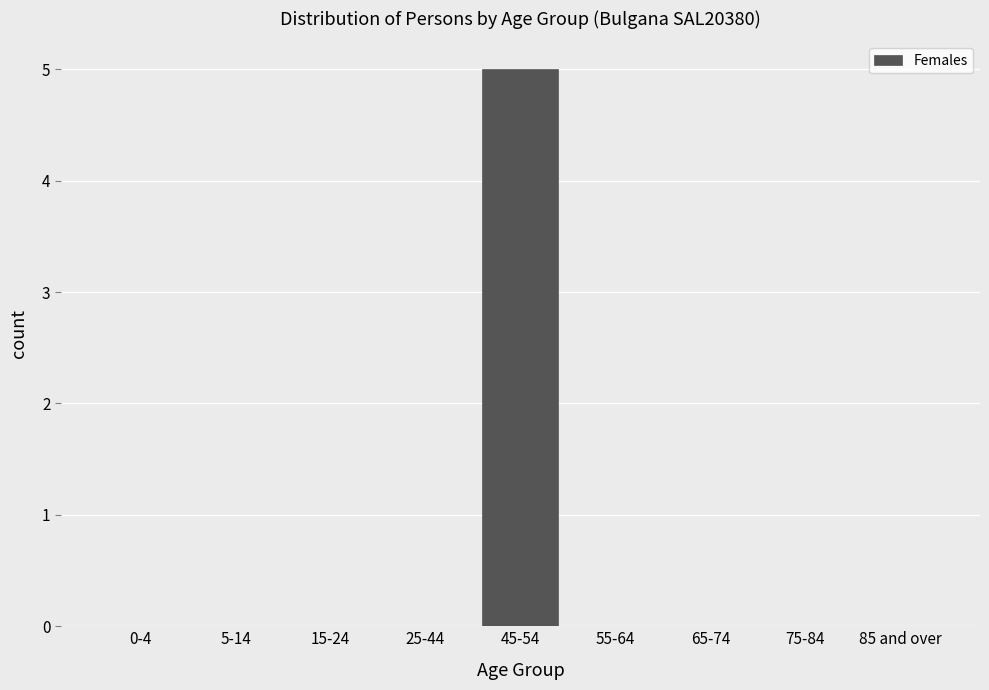

Reading right to left, extract all data points from this chart.

85 and over=0	75-84=0	65-74=0	55-64=0	45-54=5	25-44=0	15-24=0	5-14=0	0-4=0